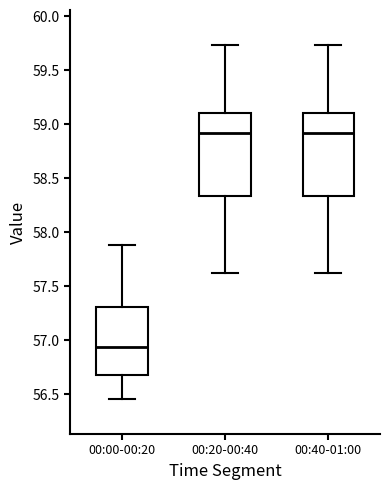

Reading left to right, read every box against the y-axis: the position of its median line, the range the box covers, and the ends of its whiskers. The values are not printed on the chart, so give them approximately, as read against the axis.

00:00-00:20: median 56.95, box 56.70 to 57.30, whiskers 56.45 to 57.90
00:20-00:40: median 58.90, box 58.35 to 59.10, whiskers 57.60 to 59.75
00:40-01:00: median 58.90, box 58.35 to 59.10, whiskers 57.60 to 59.75